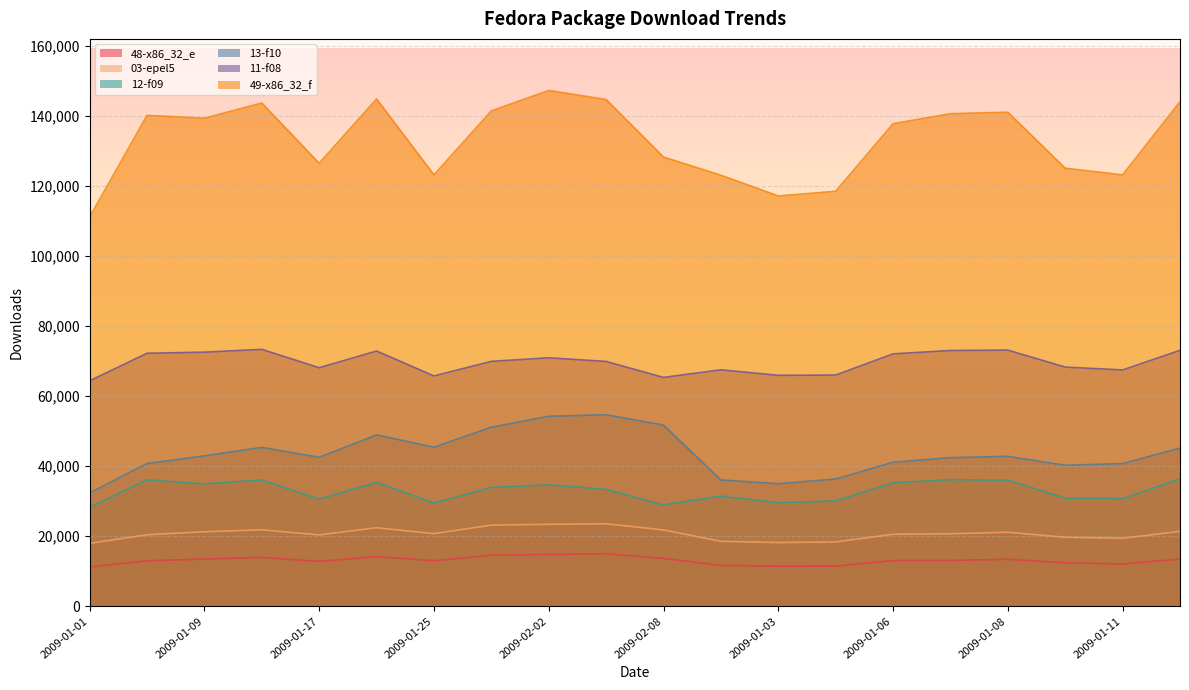

What is the difference between the second highest and second lowest values in the 13-f10 series?

19263